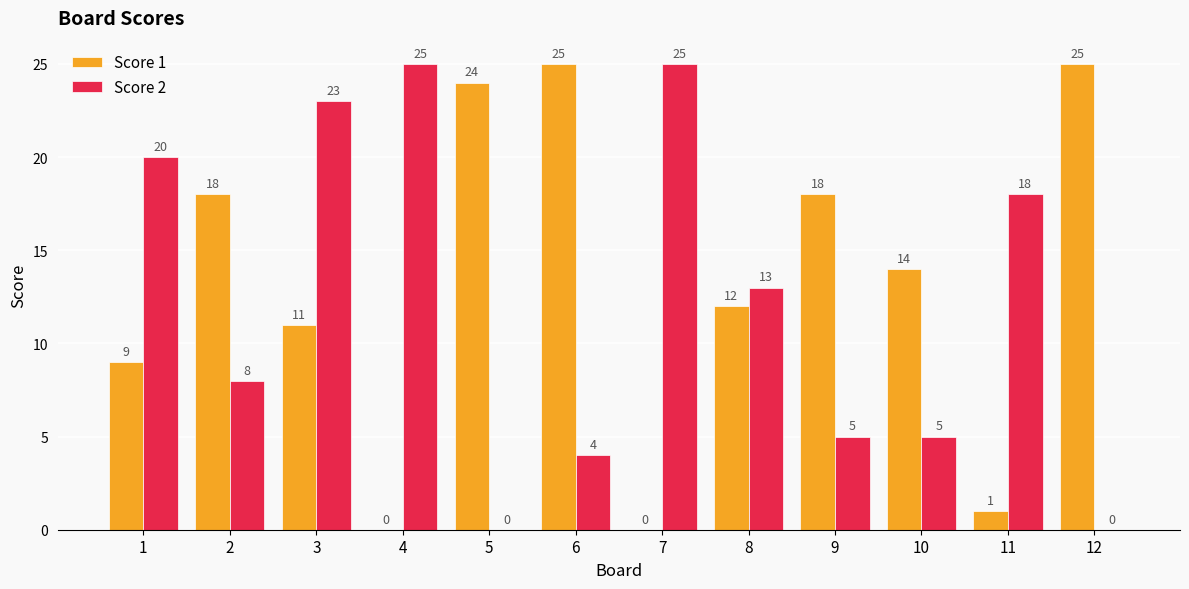

At which label does Score 2 first exceed 13?

1